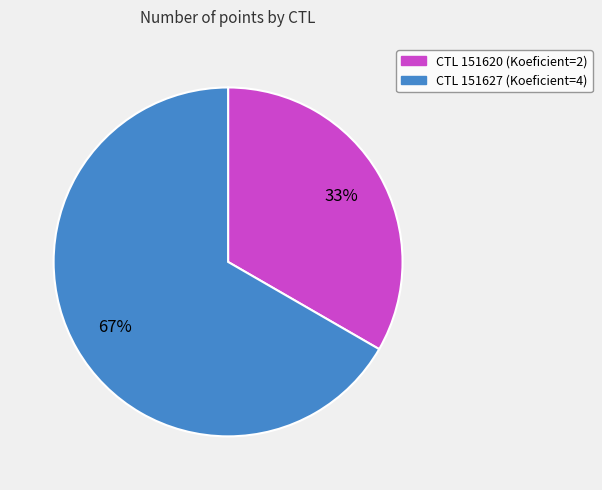

To the nearest percent, what is the average slice percentage?

50%